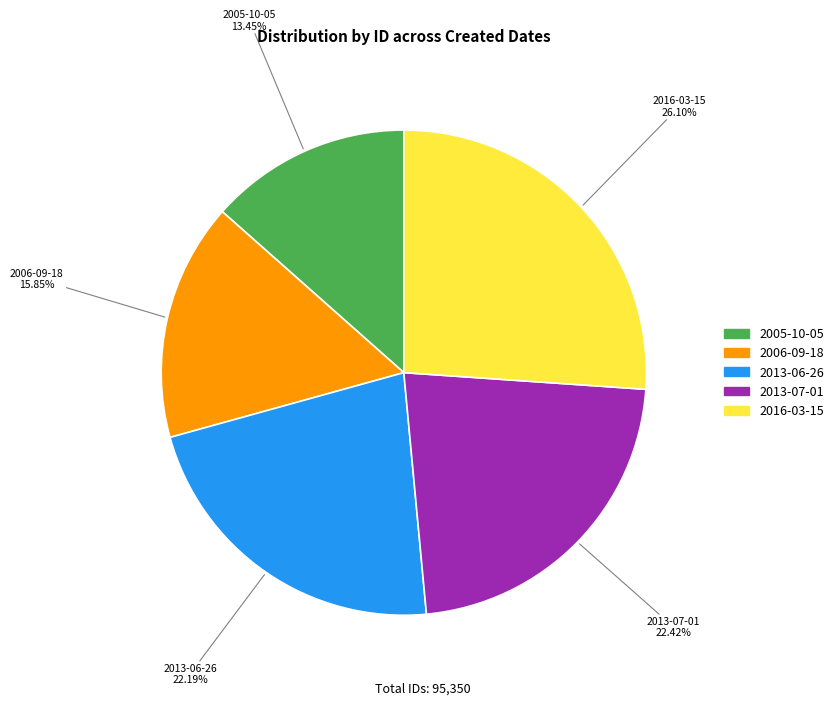

How many slices are in this pie chart?

5